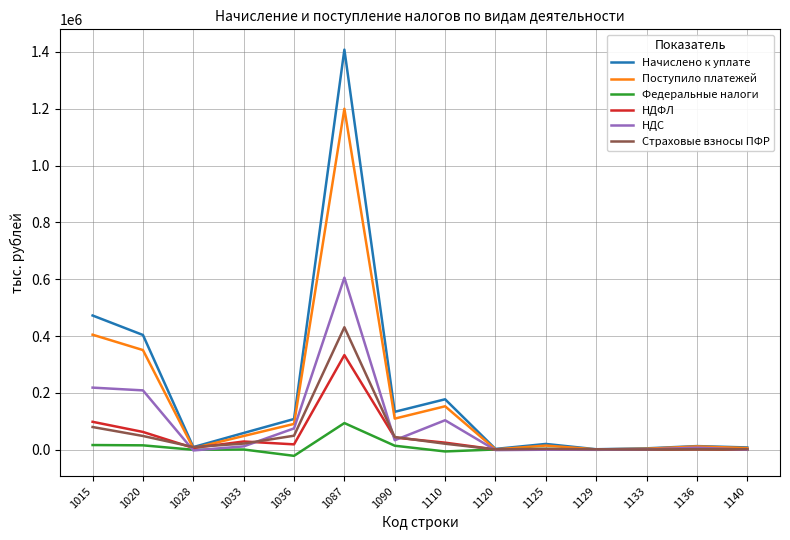

List the series in order of their peak value, highest first.

Начислено к уплате, Поступило платежей, НДС, Страховые взносы ПФР, НДФЛ, Федеральные налоги